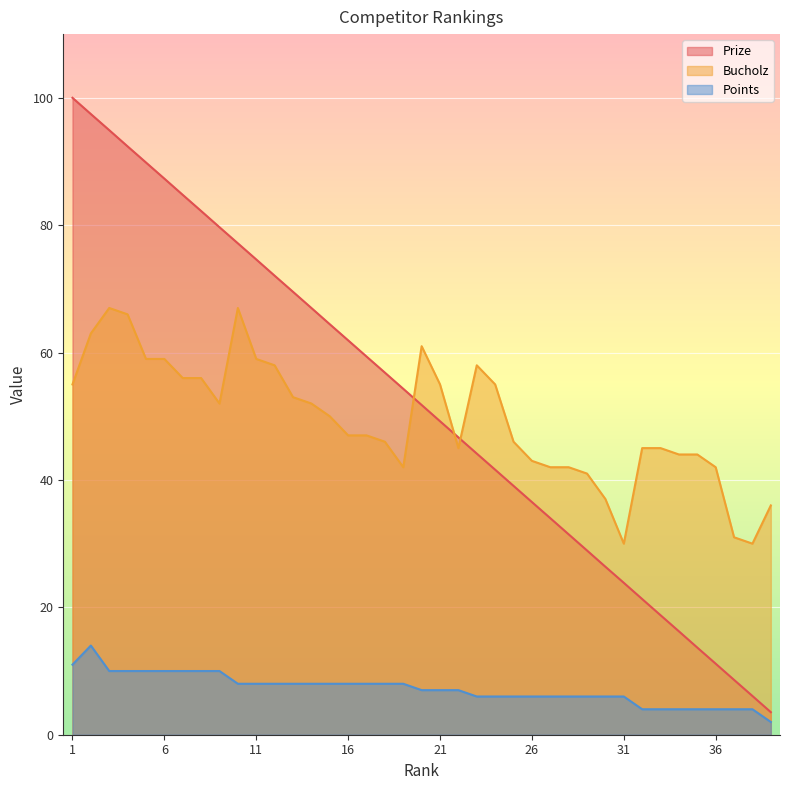

How many values in the Prize series are below 51?

19